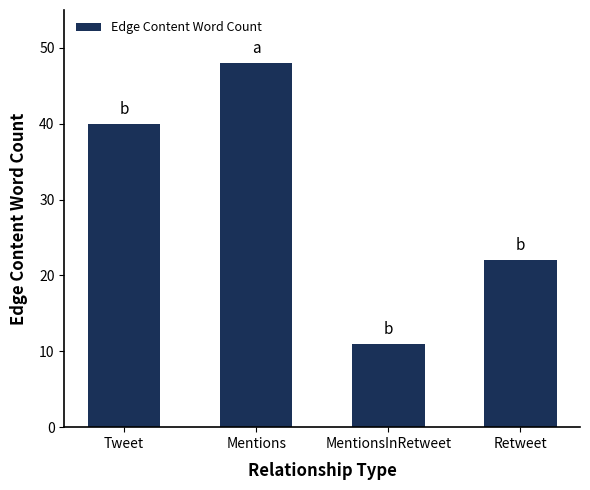

List the labels in order of value, smallest first.

MentionsInRetweet, Retweet, Tweet, Mentions